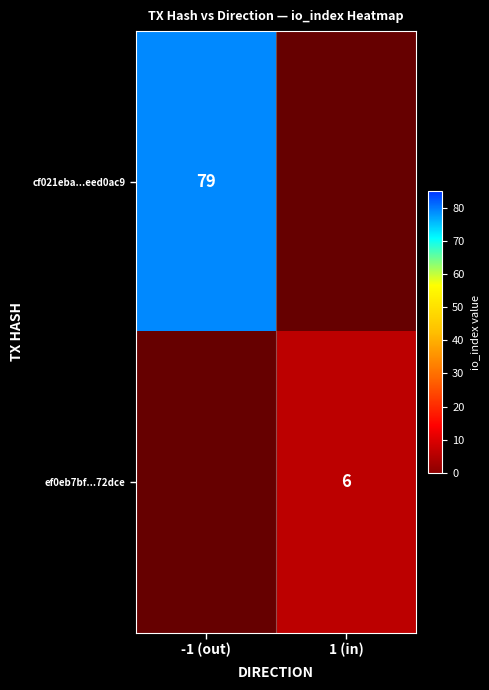

Is it true that ef0eb7bf...72dce equals 8 at 1 (in)?

False